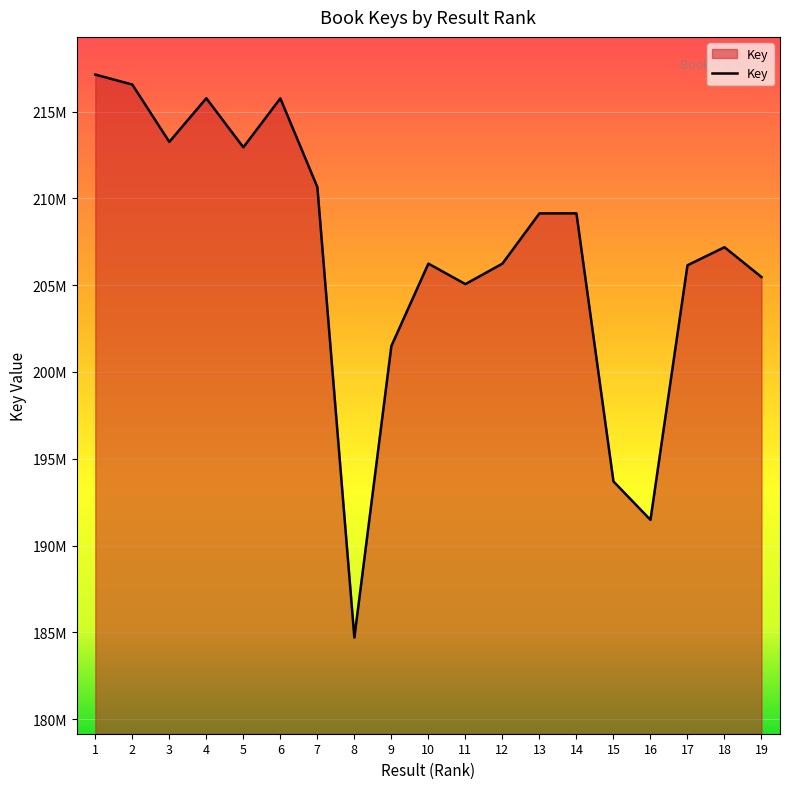

Which category has the highest value across all series?

1